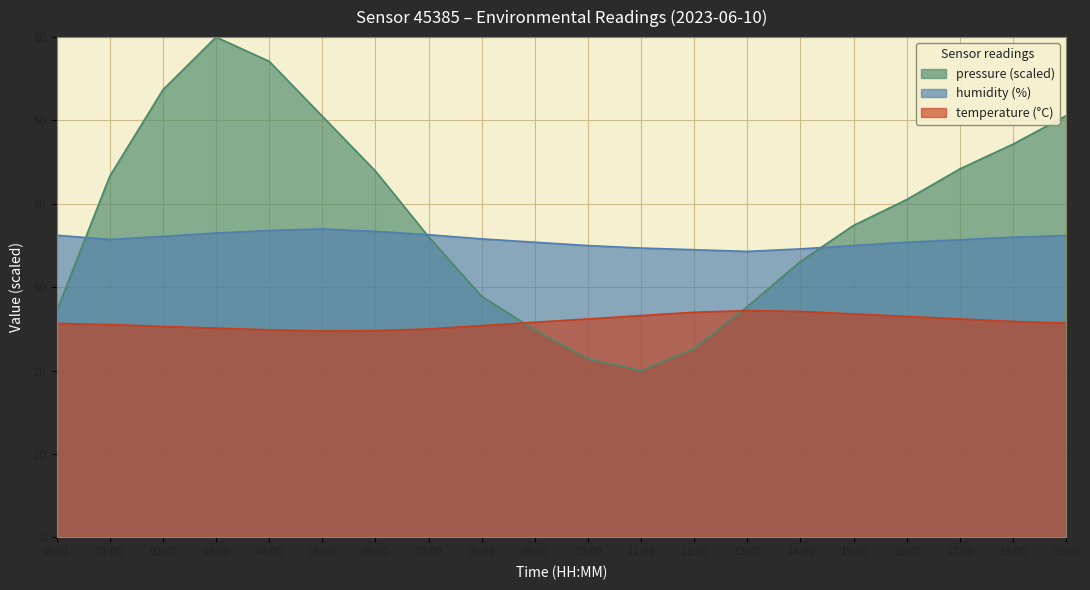

At which category does humidity reach its first local peak?

05:00